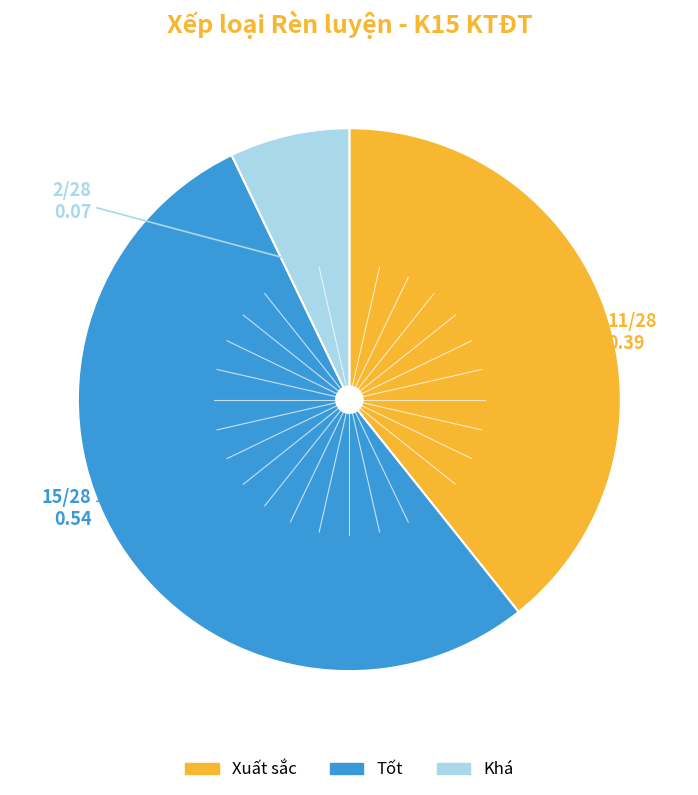

Is there a majority slice in this chart?

Yes